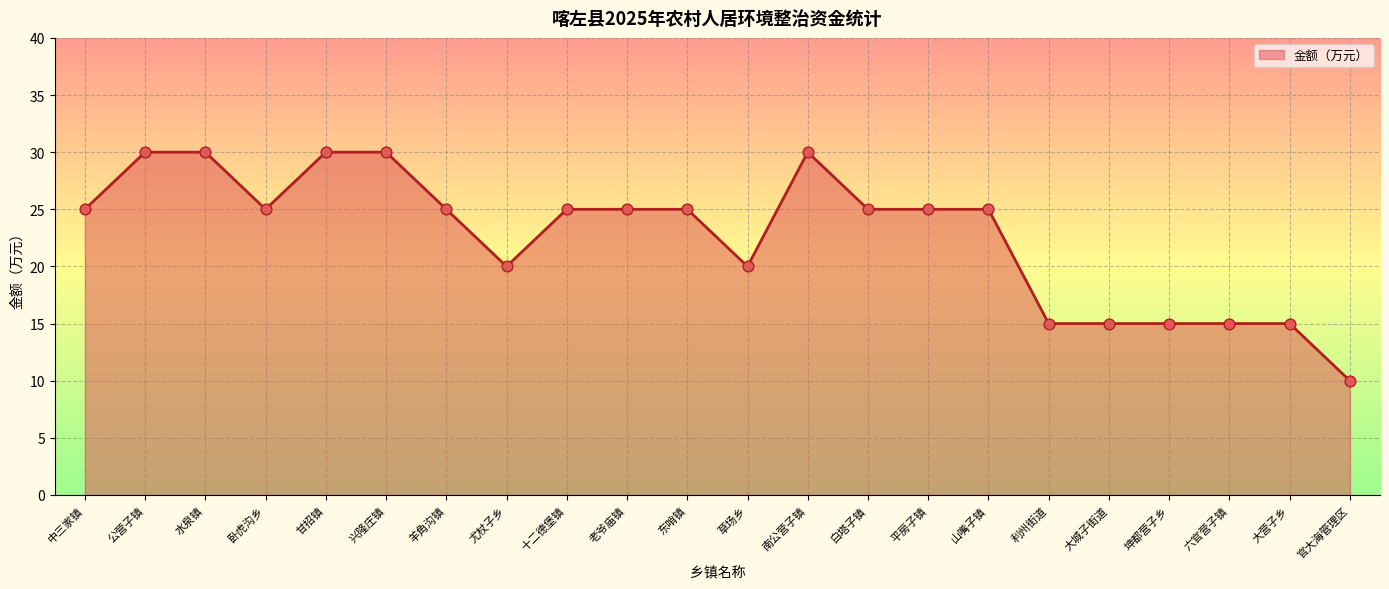

Approximately how many times larger is the value at 山嘴子镇 compared to 水泉镇?

0.8